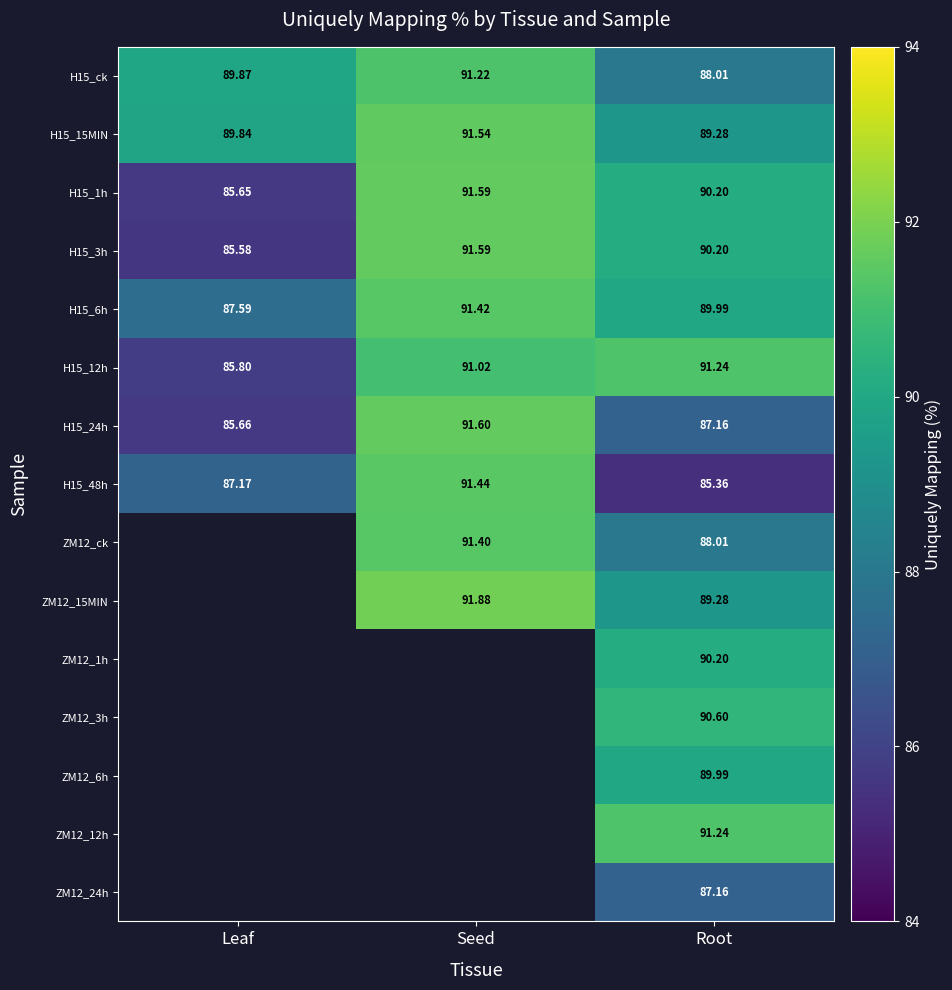

At which label is H15_24h closest to 88?

Root